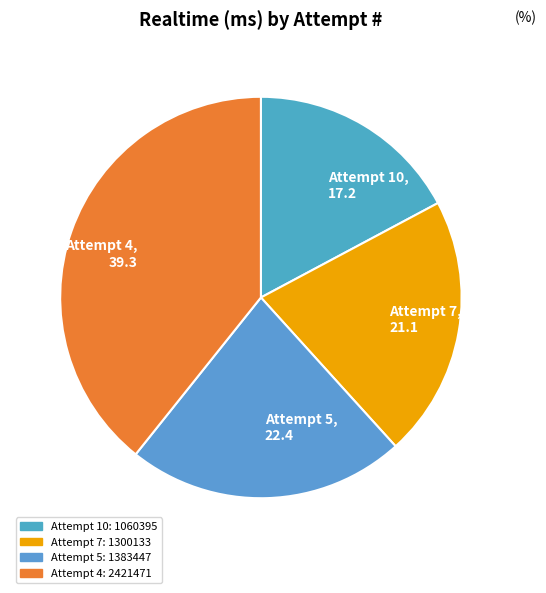

Is the sum of Attempt 5, 22.4 and Attempt 7, 21.1 greater than half?

No